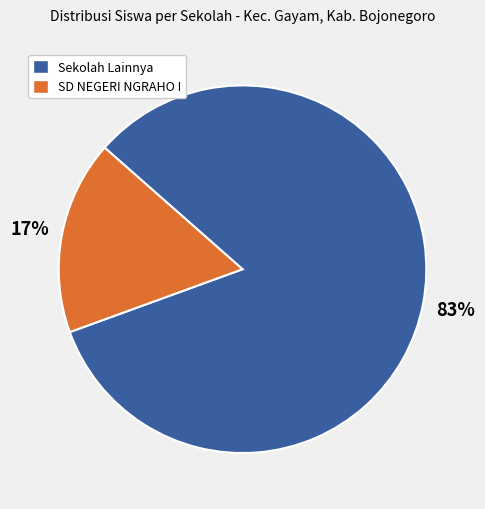

Does any single category account for the majority?

Yes